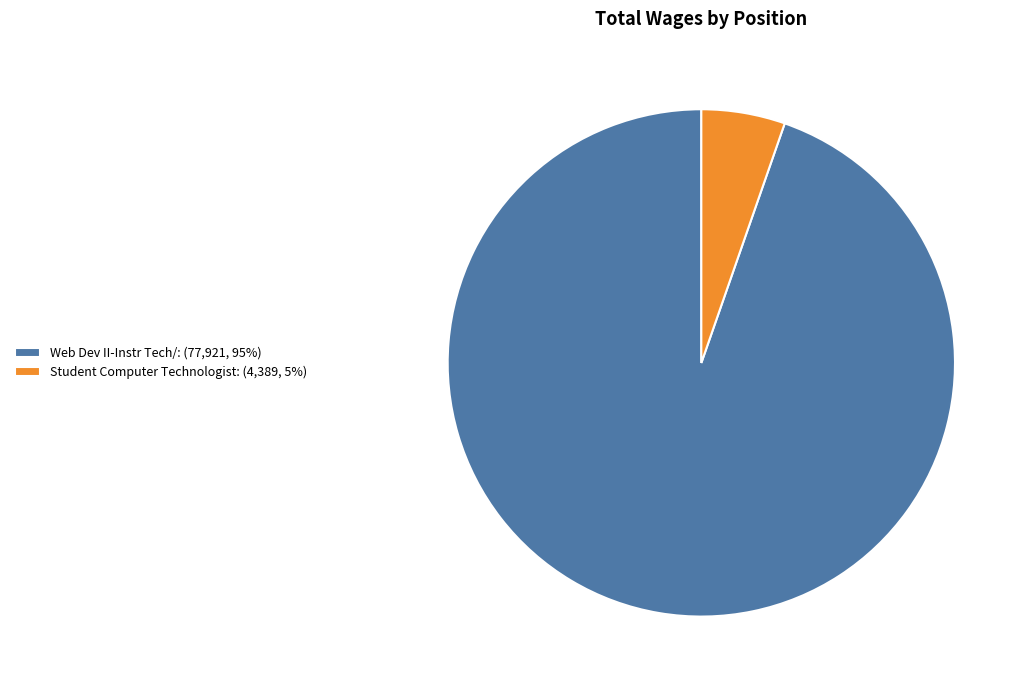

Do Web Dev II-Instr Tech/: (77,921, 95%) and Student Computer Technologist: (4,389, 5%) together represent more than half of the pie?

Yes